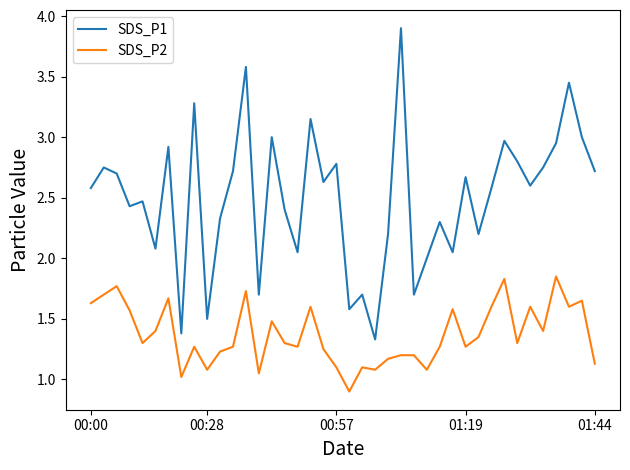

What is the minimum value for SDS_P1?

1.3